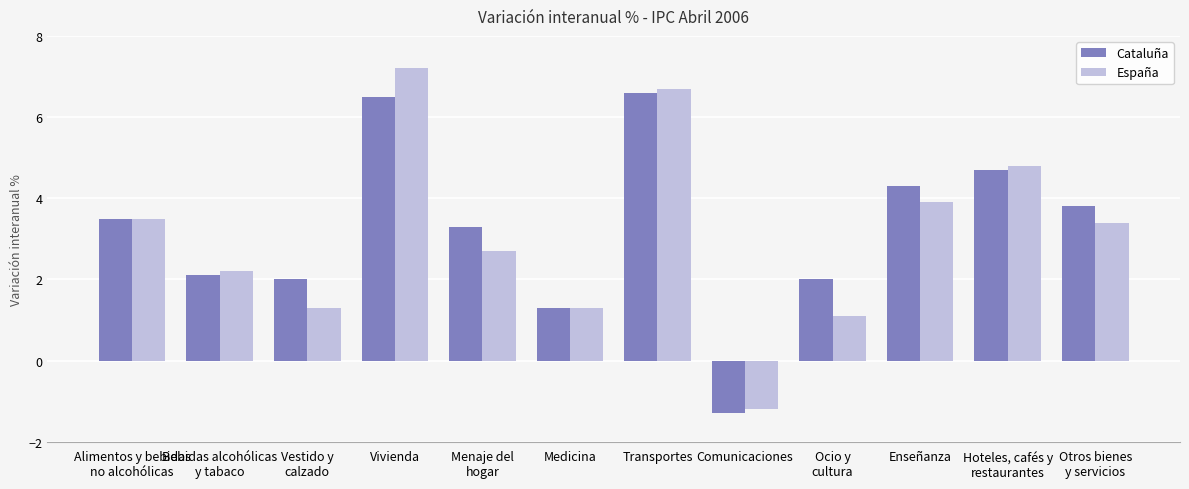

What is the label of the 7th bar from the left?

Transportes